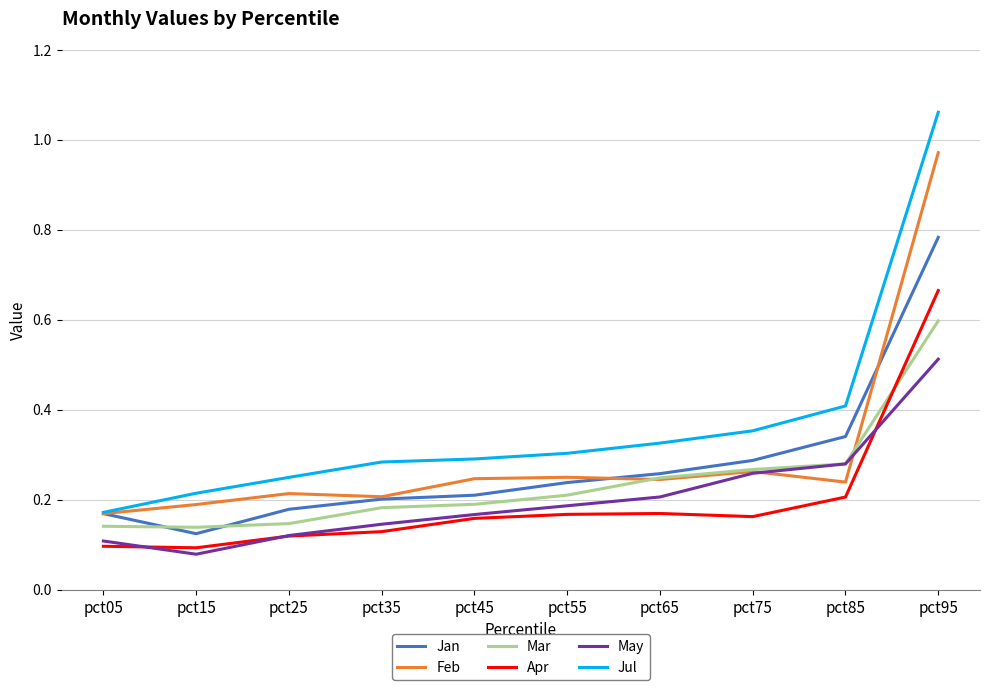

Rank the series by their maximum value, from highest to lowest.

Jul, Feb, Jan, Apr, Mar, May